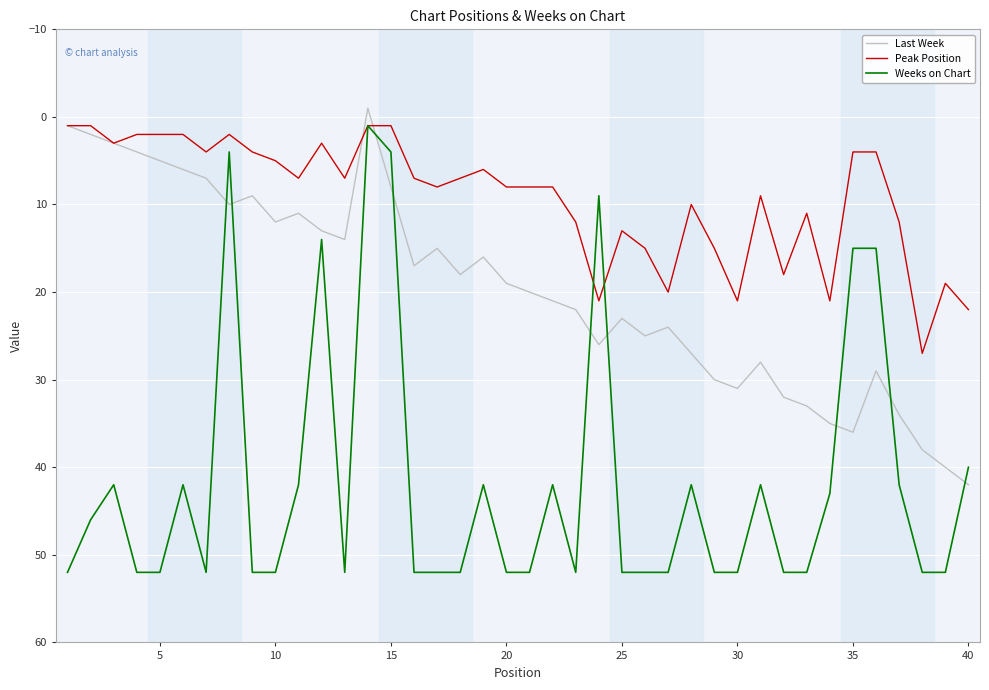

How many positive values does the Last Week series have?

39